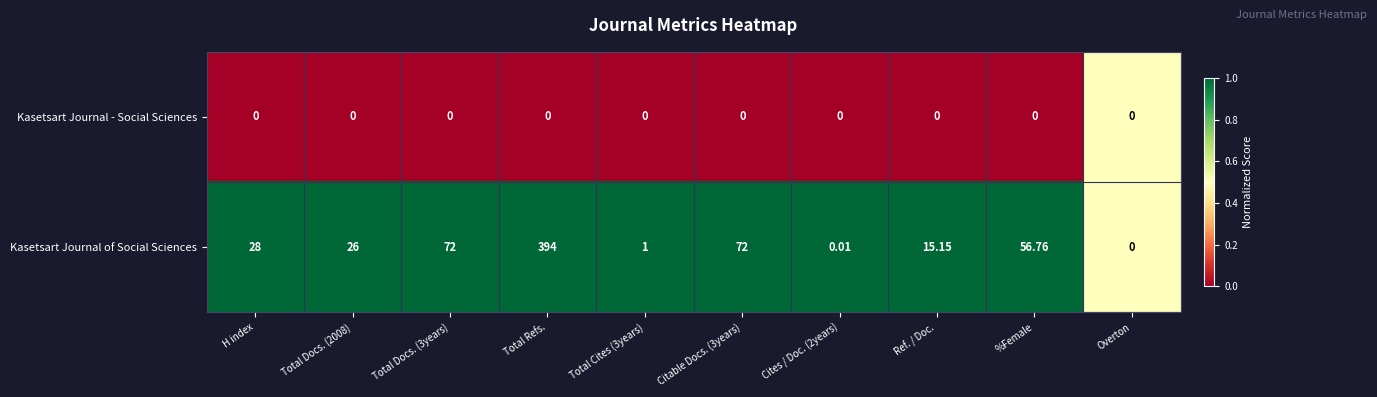

Rank the series by their maximum value, from highest to lowest.

Kasetsart Journal of Social Sciences, Kasetsart Journal - Social Sciences